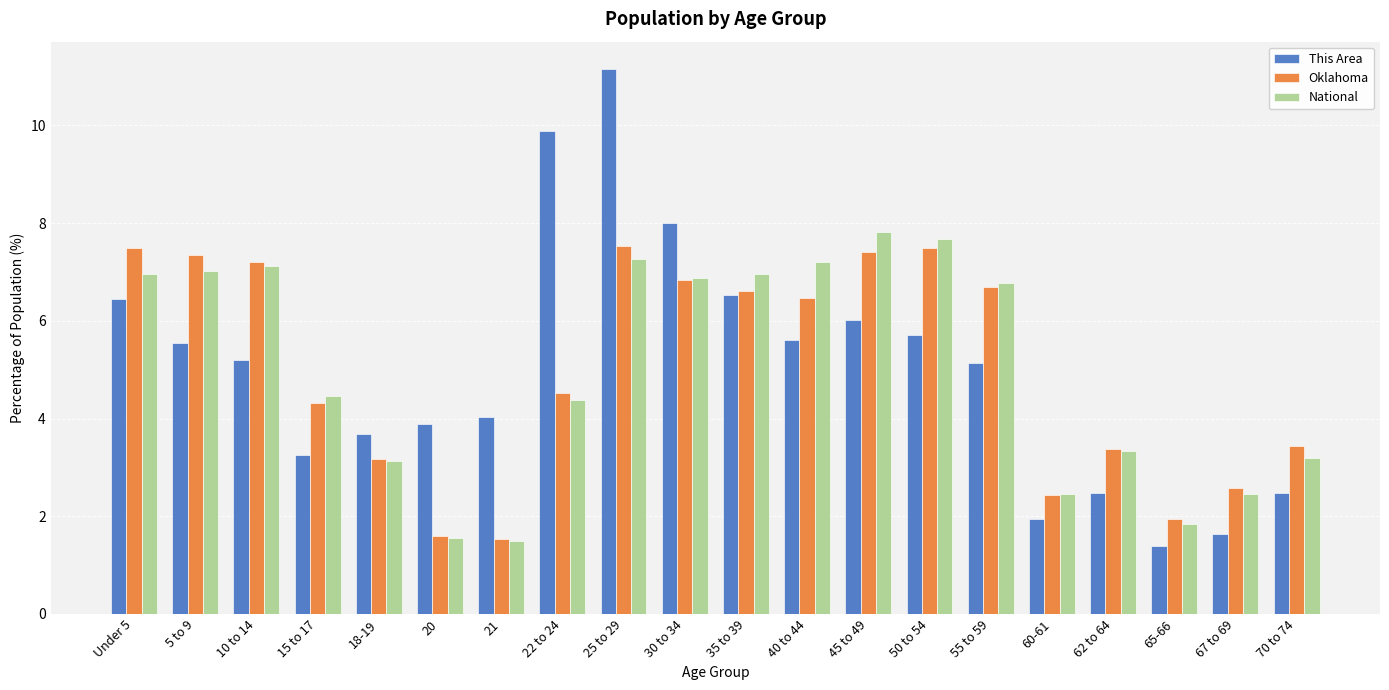

Reading left to right, list all the values displayed in this chart.

This Area: Under 5=6.5	5 to 9=5.6	10 to 14=5.2	15 to 17=3.2	18-19=3.7	20=3.9	21=4.0	22 to 24=9.9	25 to 29=11.2	30 to 34=8.0	35 to 39=6.5	40 to 44=5.6	45 to 49=6.0	50 to 54=5.7	55 to 59=5.1	60-61=2.0	62 to 64=2.5	65-66=1.4	67 to 69=1.6	70 to 74=2.5
Oklahoma: Under 5=7.5	5 to 9=7.4	10 to 14=7.2	15 to 17=4.3	18-19=3.2	20=1.6	21=1.5	22 to 24=4.5	25 to 29=7.5	30 to 34=6.8	35 to 39=6.6	40 to 44=6.5	45 to 49=7.4	50 to 54=7.5	55 to 59=6.7	60-61=2.4	62 to 64=3.4	65-66=1.9	67 to 69=2.6	70 to 74=3.4
National: Under 5=7.0	5 to 9=7.0	10 to 14=7.1	15 to 17=4.5	18-19=3.1	20=1.6	21=1.5	22 to 24=4.4	25 to 29=7.3	30 to 34=6.9	35 to 39=7.0	40 to 44=7.2	45 to 49=7.8	50 to 54=7.7	55 to 59=6.8	60-61=2.5	62 to 64=3.3	65-66=1.8	67 to 69=2.5	70 to 74=3.2